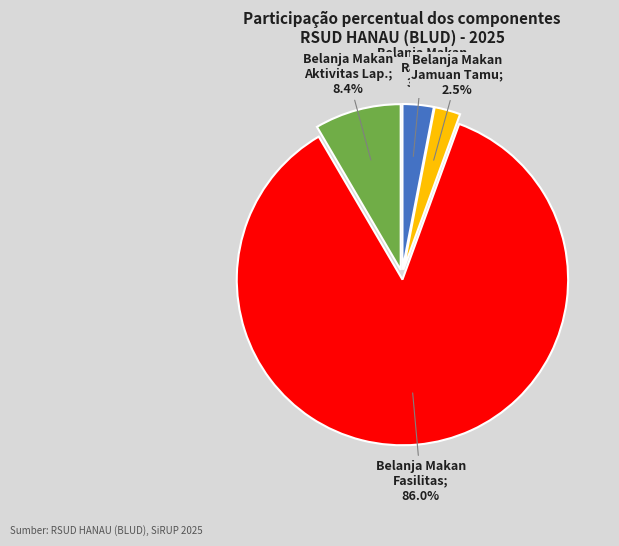

Is there a majority slice in this chart?

Yes